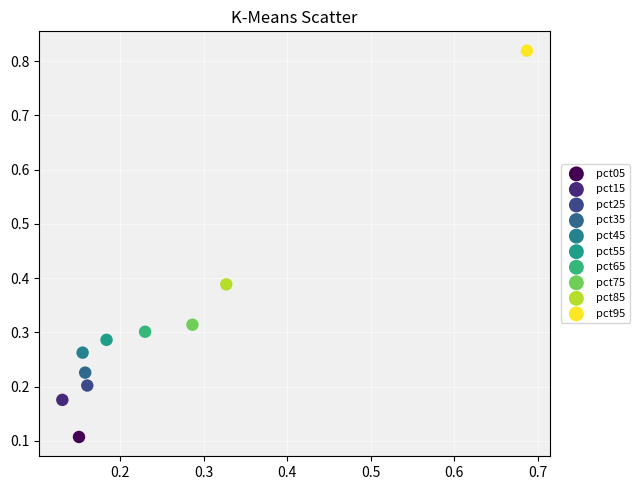

What are all the series names shown in the legend?

pct05, pct15, pct25, pct35, pct45, pct55, pct65, pct75, pct85, pct95